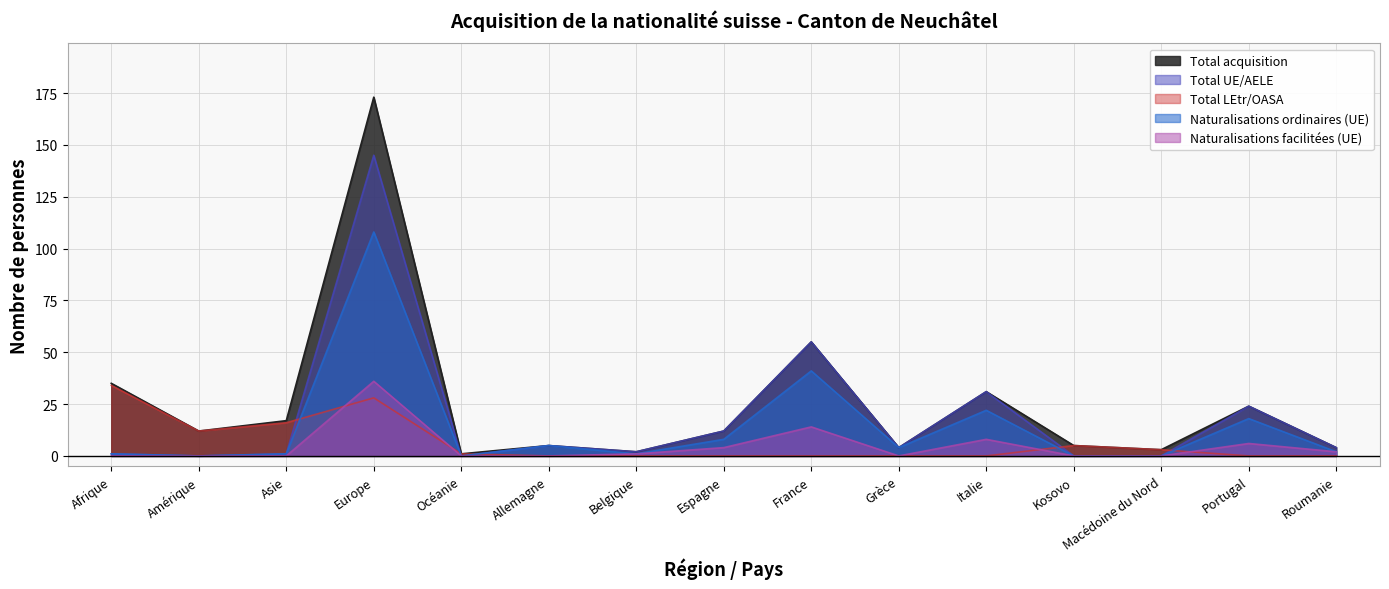

What is the sum of the Naturalisations facilitées (UE) values at Belgique and Grèce?

1